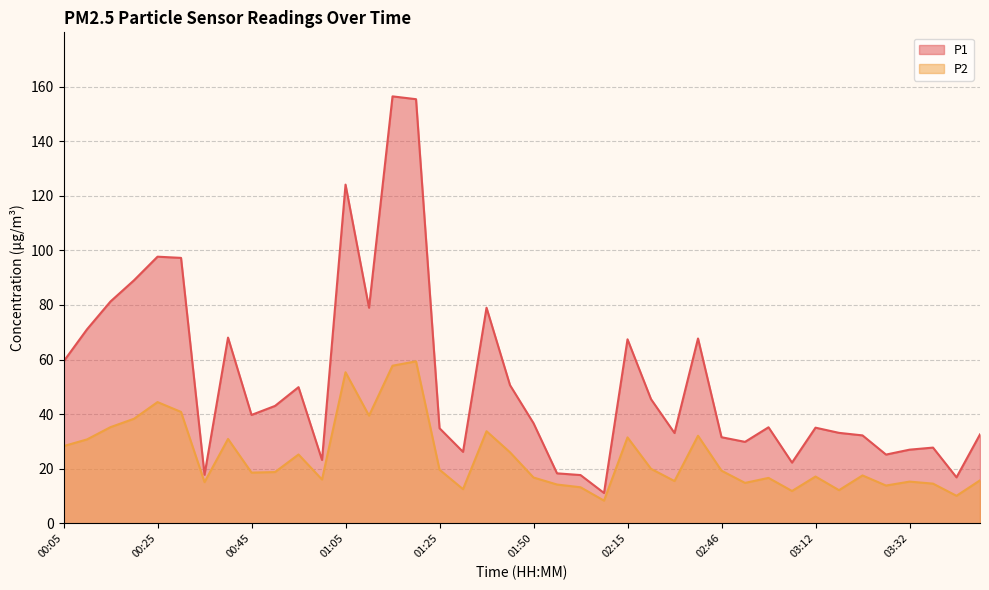

True or false: P1 and P2 cross at least once.

False